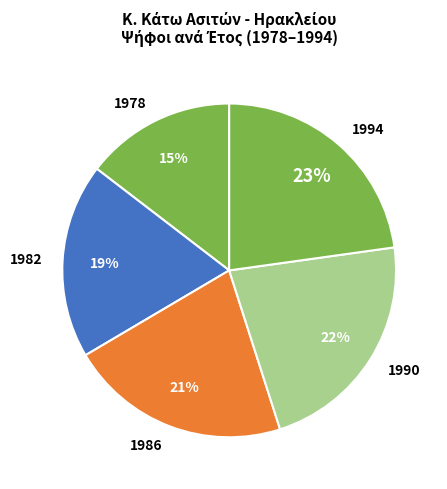

Is there a majority slice in this chart?

No